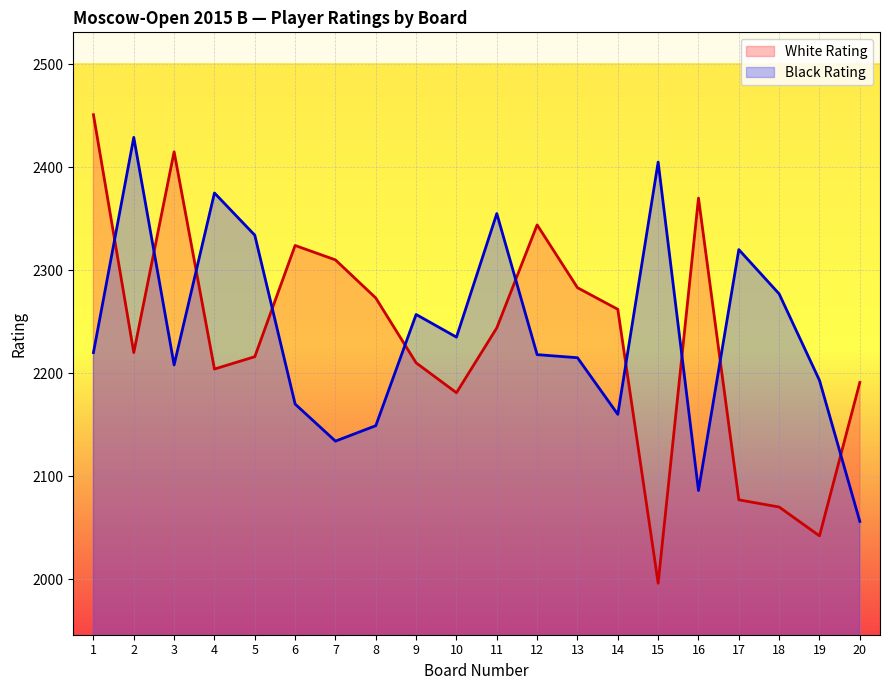

True or false: White Rating and Black Rating cross at least once.

True